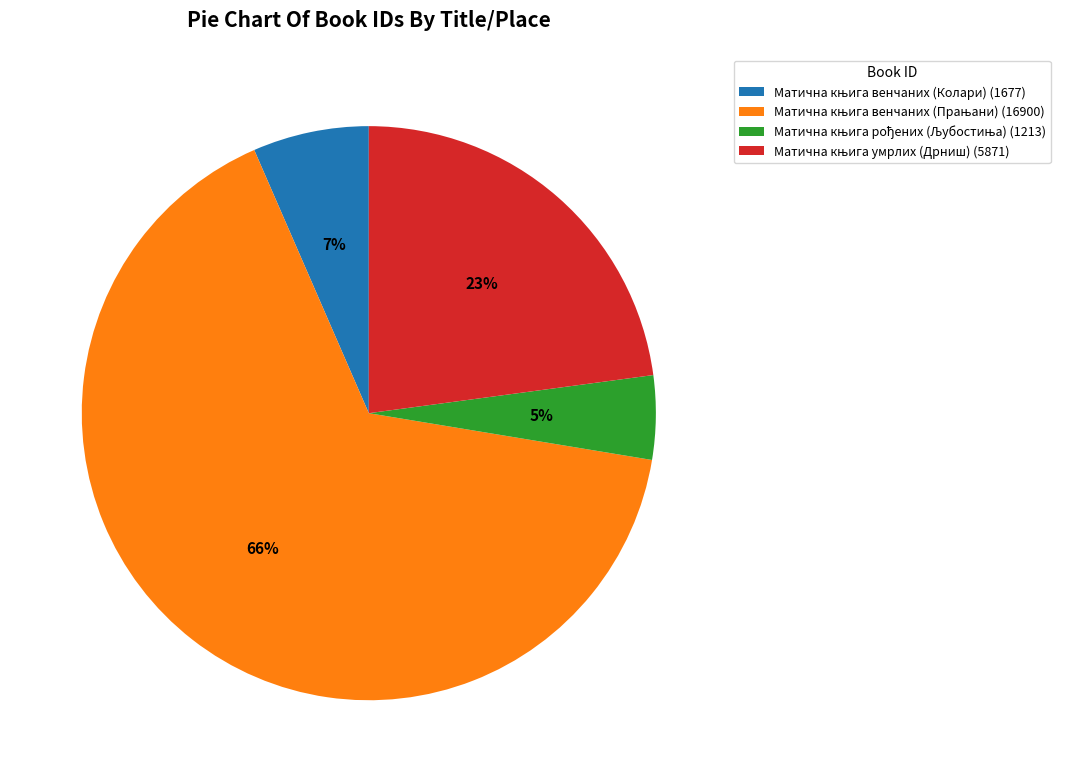

To the nearest percent, what is the average slice percentage?

25%